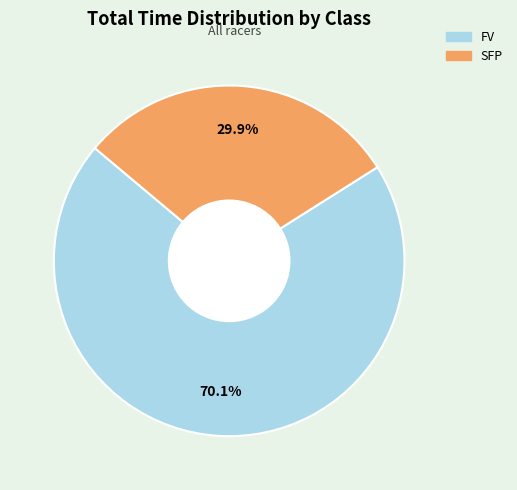

Is there any slice that represents more than half of the pie?

Yes